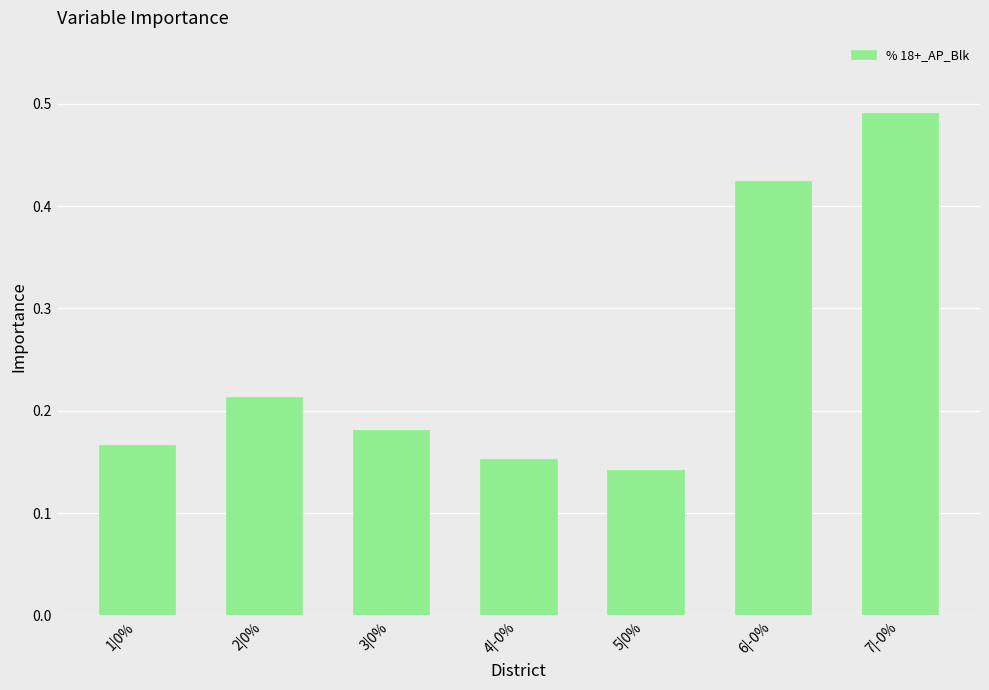

Is it true that the value at 3|0% is 0.1?

False